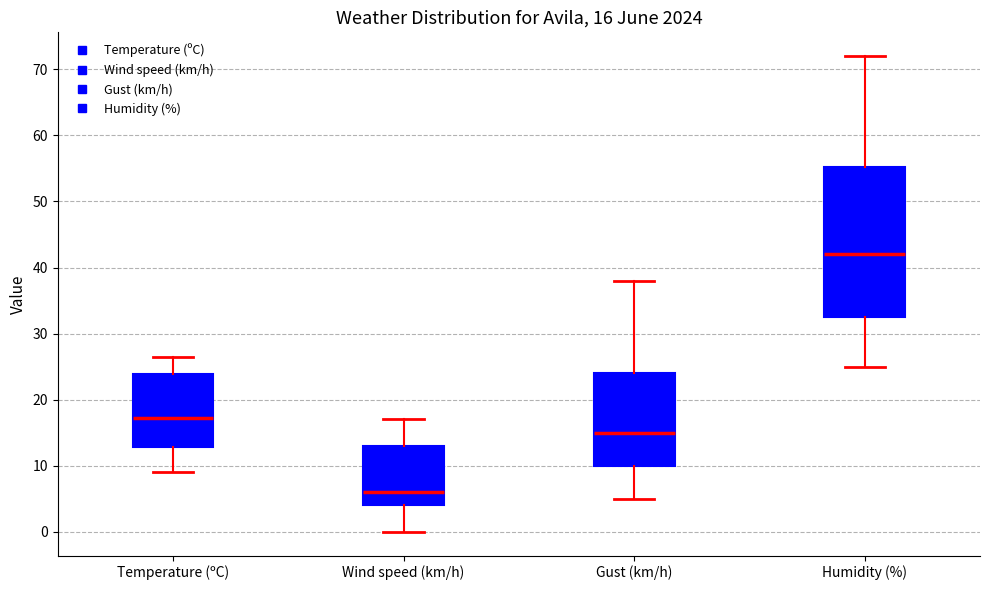

Comparing the boxes themselves (not the whiskers), which one is the tallest?

Humidity (%)